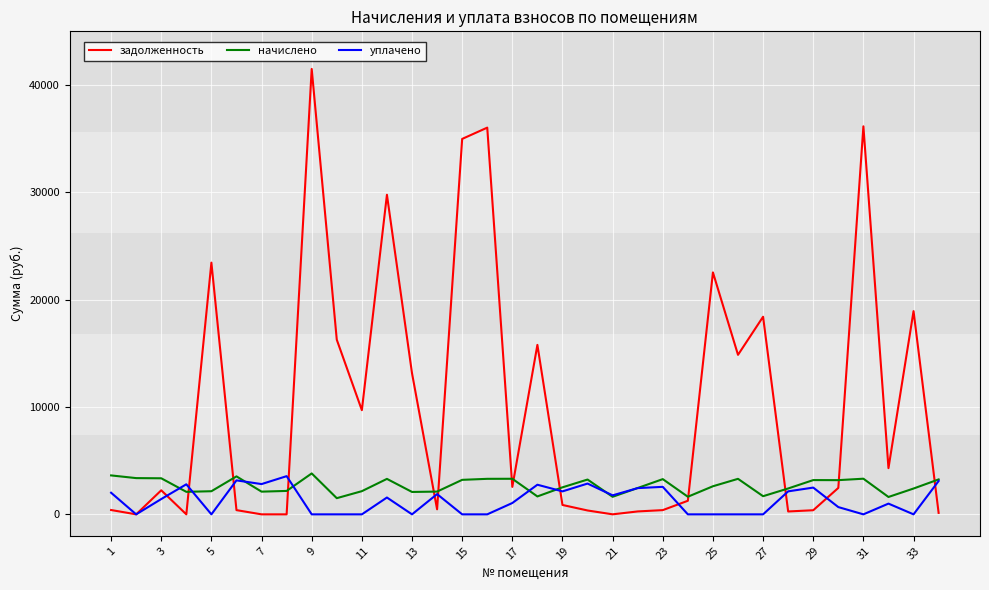

What is the maximum value for уплачено?

3558.0